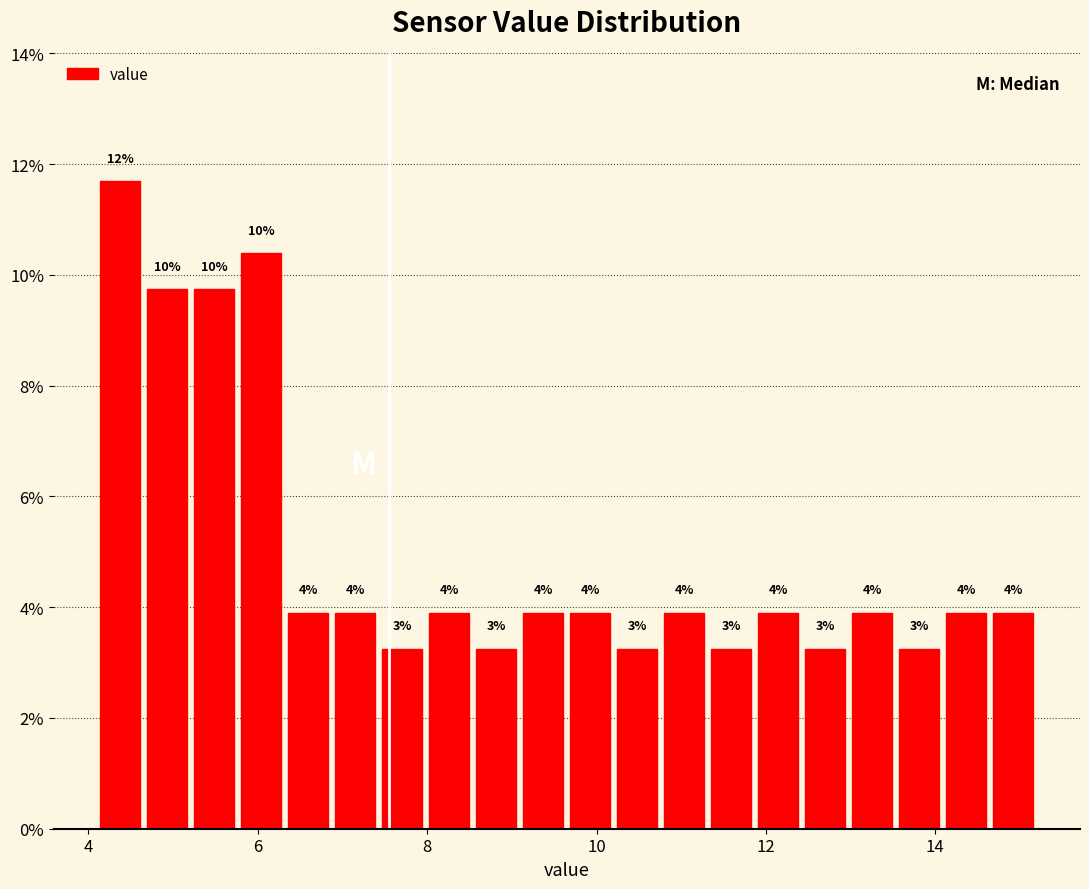

Read against the x-axis, roughly where is the centre of the tallest bar?

4.4